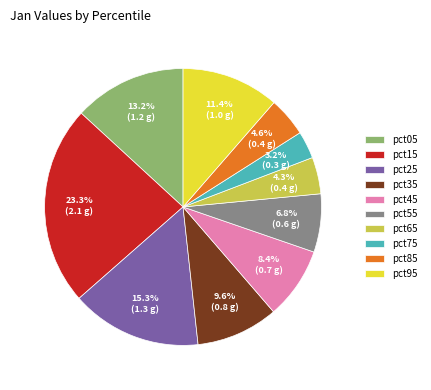

What percentage do pct85 and pct35 together represent?

14.2%